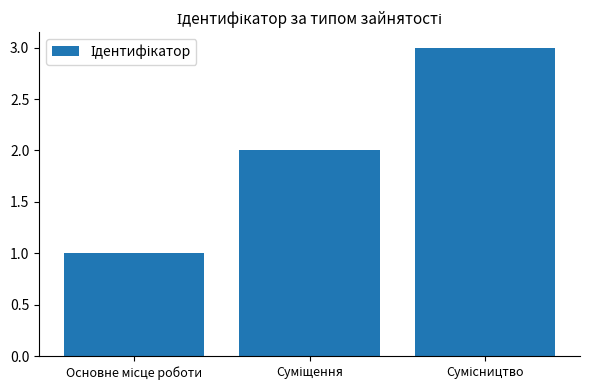

What is the sum of all values?

6